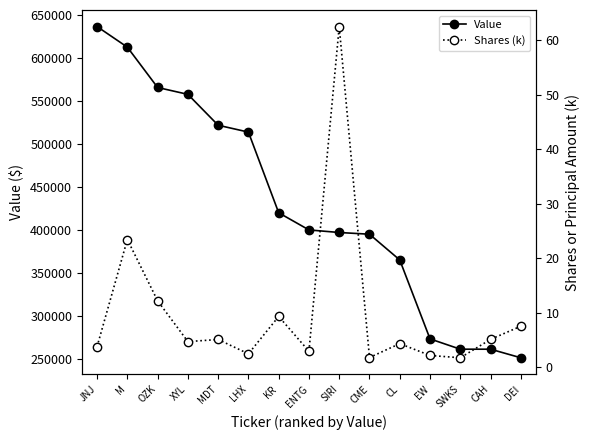

True or false: Shares (k) and Value intersect in this chart.

False